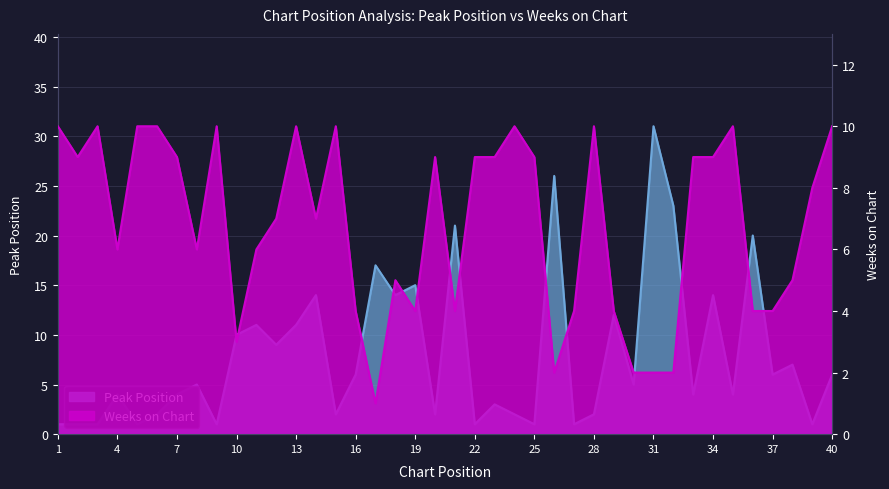

What is the difference between the Peak Position values at 12 and 9?

8